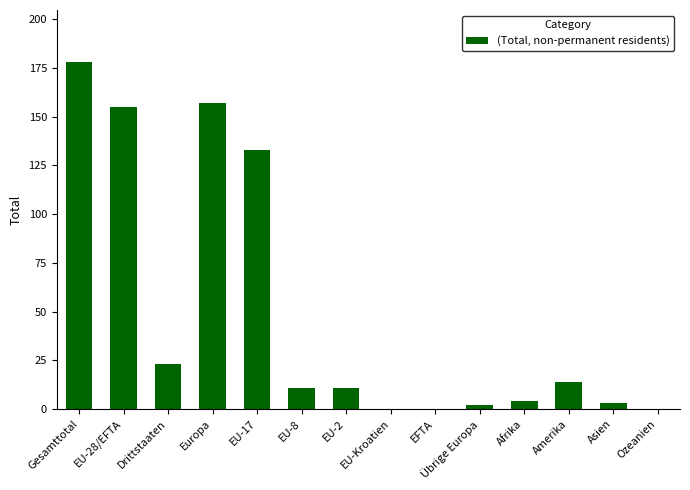

True or false: the data shows 155 at EU-28/EFTA.

True